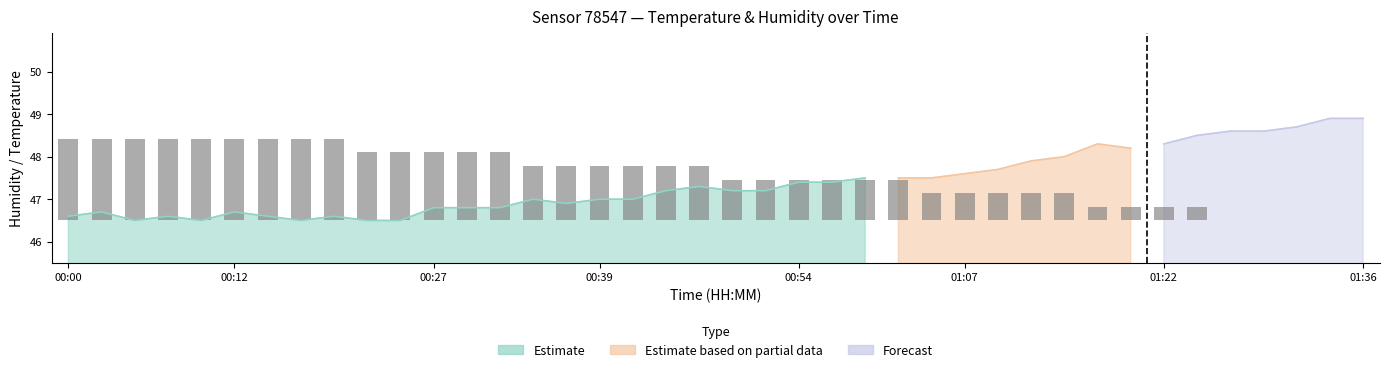

Which has a higher value, 23 or 15?

15